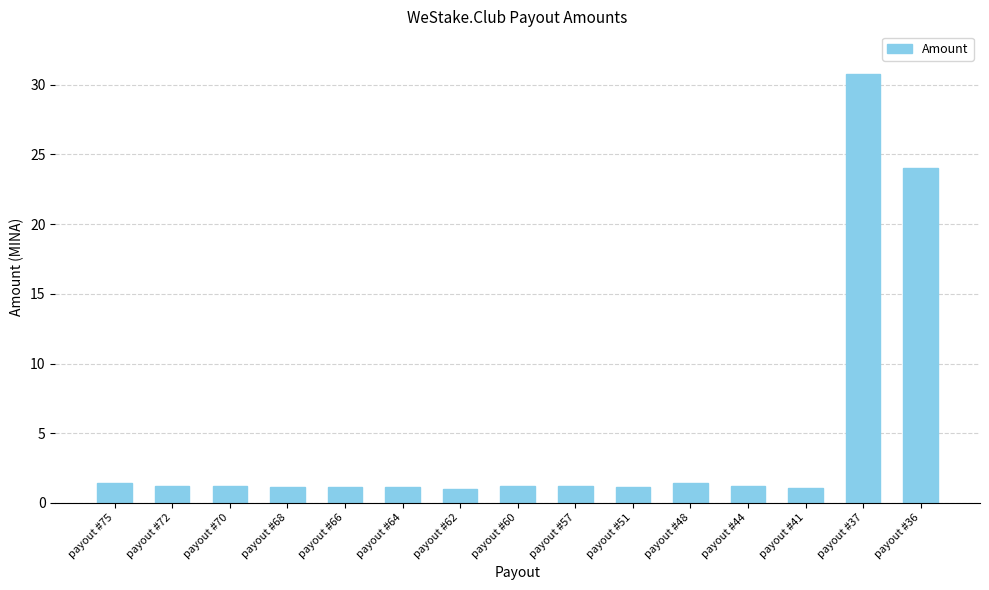

The chart shows a value of 1.2 at payout #44. True or false?

True